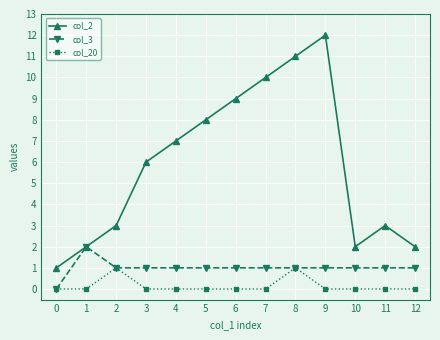

What are all the series names shown in the legend?

col_2, col_3, col_20